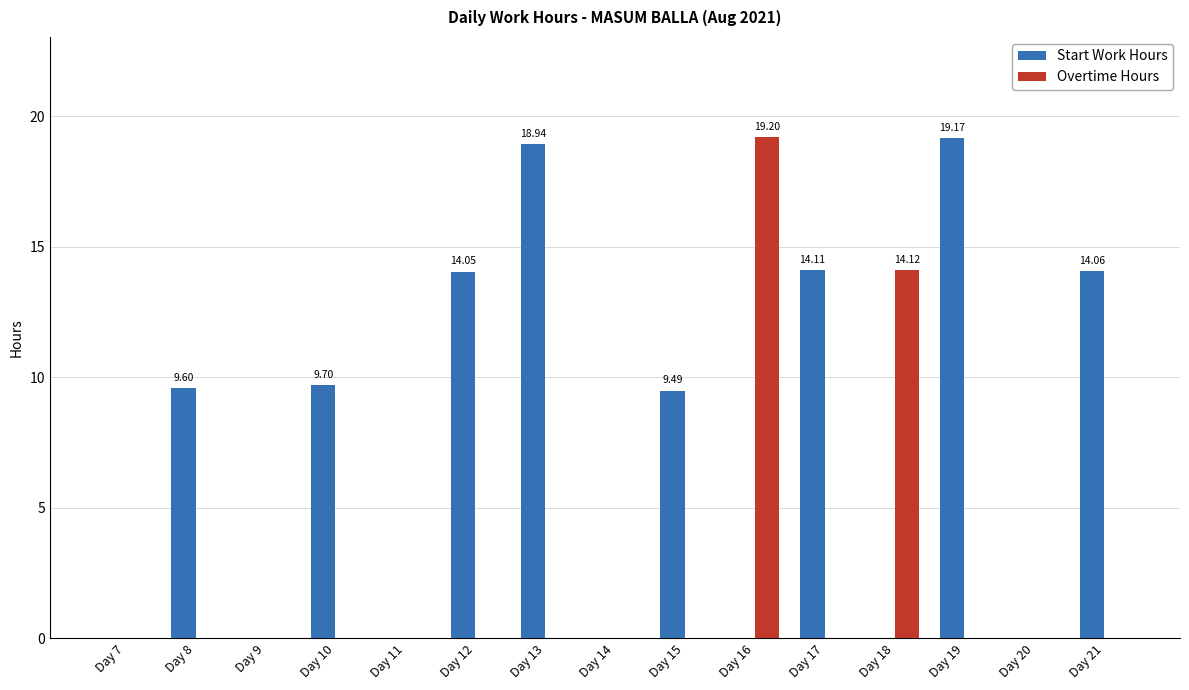

Between Day 9 and Day 21, which series saw the biggest shift?

Start Work Hours